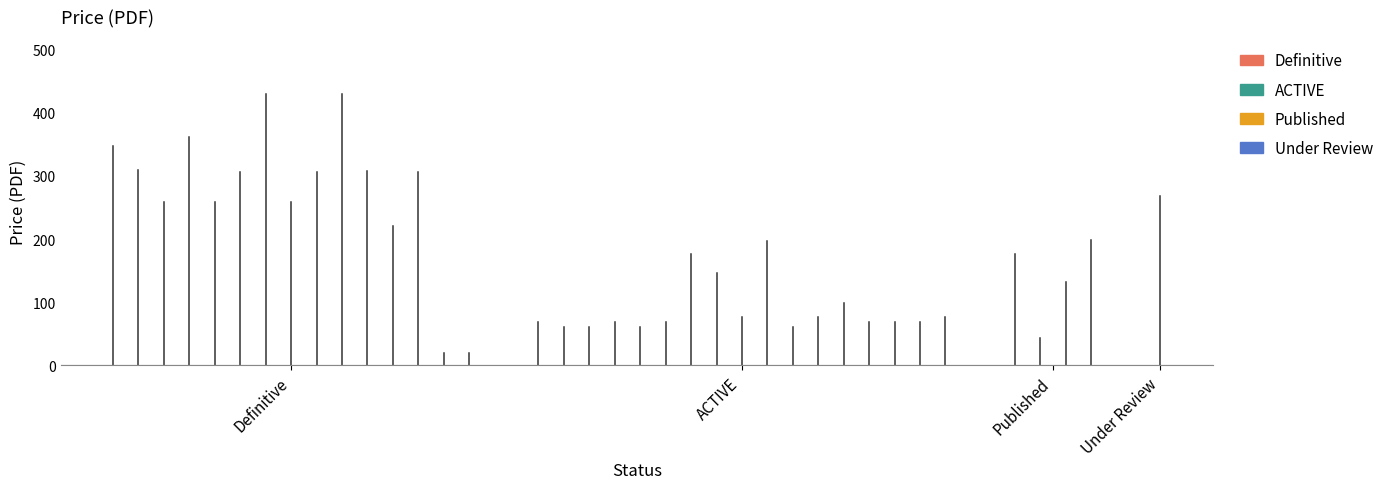

Does the chart display data point markers on the line(s)?

No